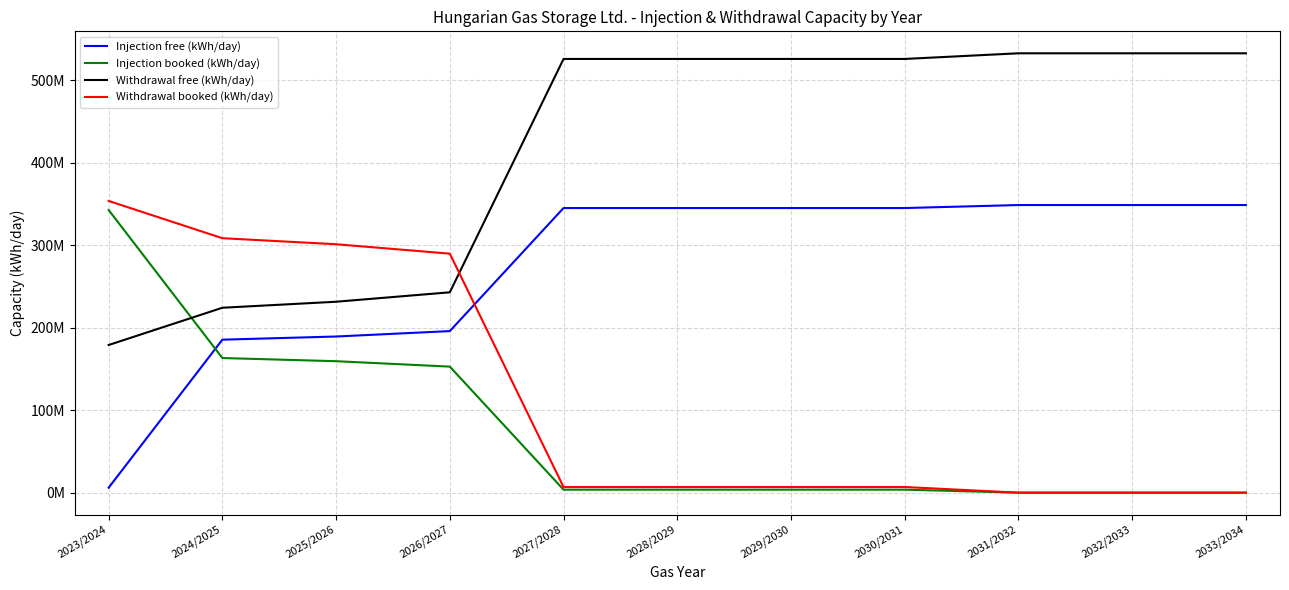

Is the value of Withdrawal free (kWh/day) at 2023/2024 greater than the value of Injection free (kWh/day) at 2031/2032?

No